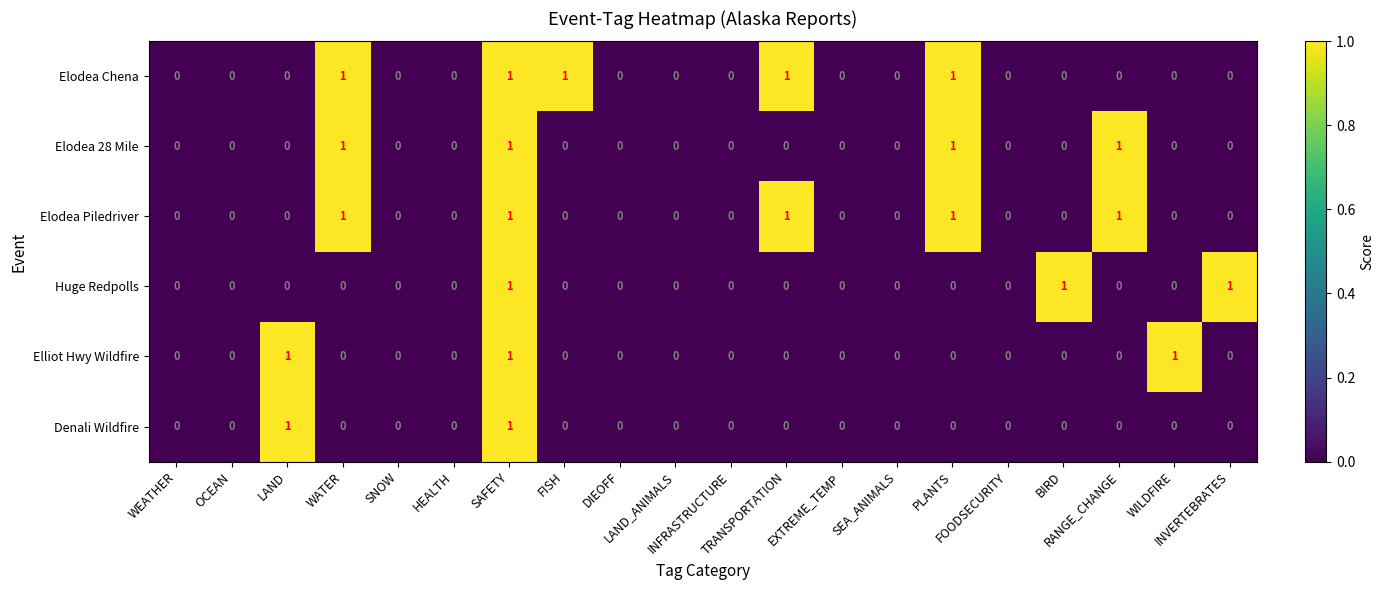

How many Elliot Hwy Wildfire values are between 0 and 1?

20